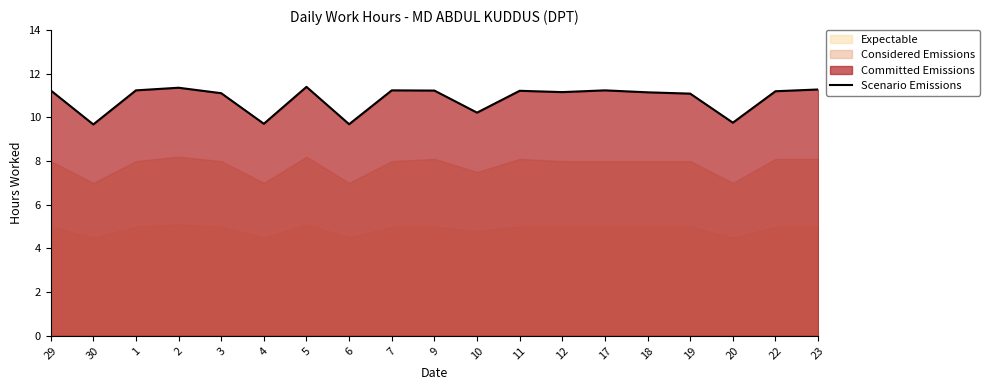

At which category does the data reach its first local peak?

2